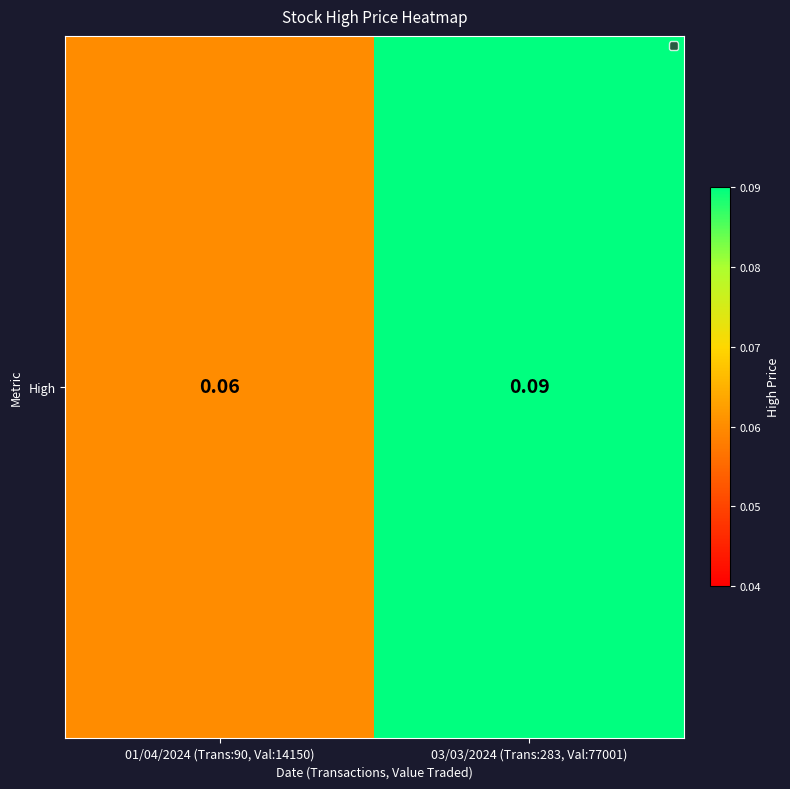

Is it true that the value at 03/03/2024 (Trans:283, Val:77001) is 0.0?

False